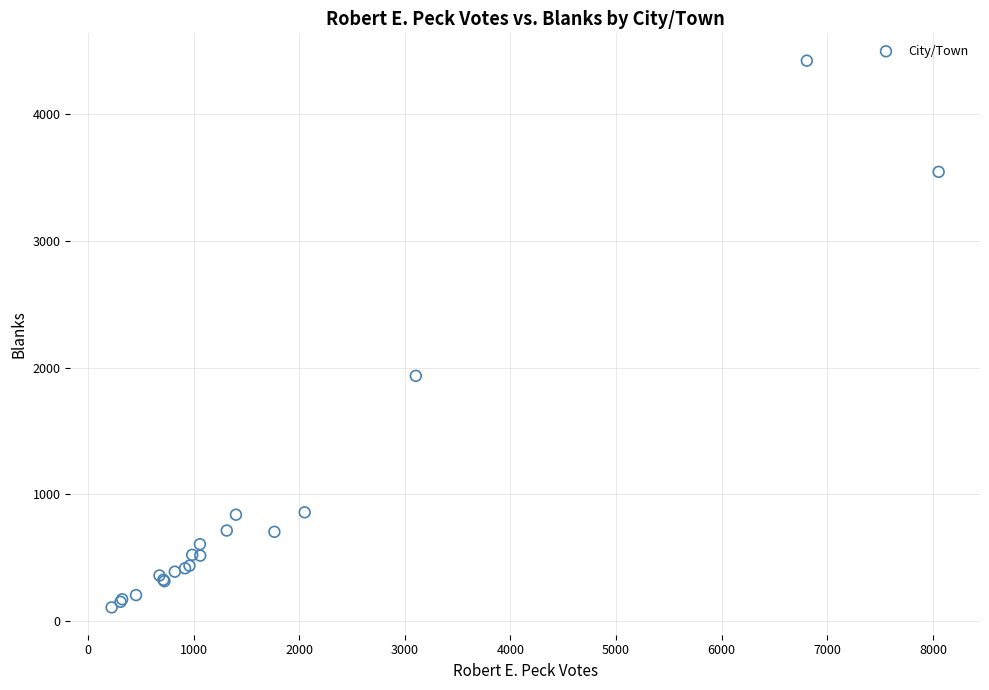

What Y value in the scatter plot is closest to 2266?

1936